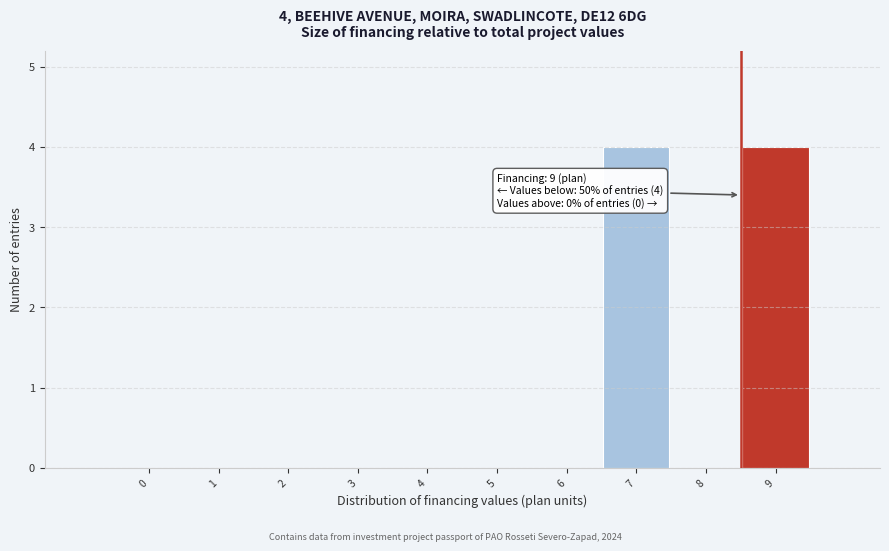

Reading right to left, what are all the values shown in this chart?

9=4	8=0	7=4	6=0	5=0	4=0	3=0	2=0	1=0	0=0